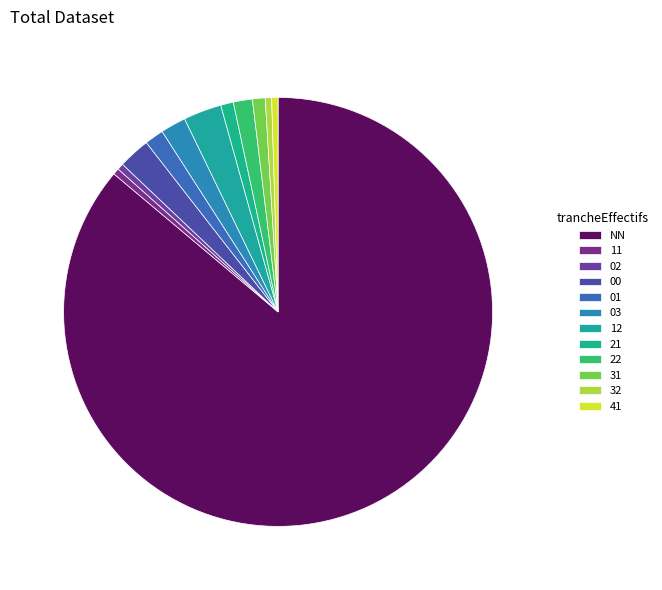

What is the change in value from 02 to 22?

+2